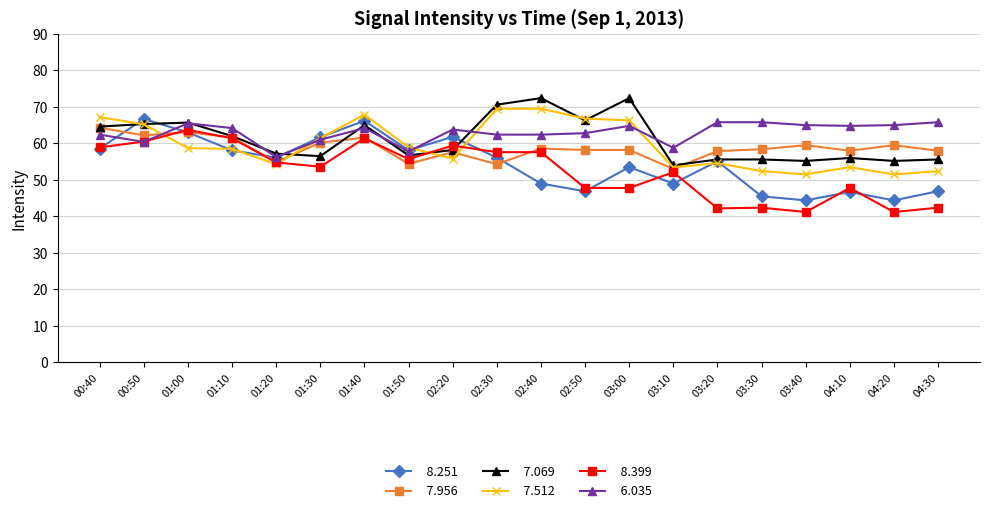

What is the total value across all series at 01:30?

354.4